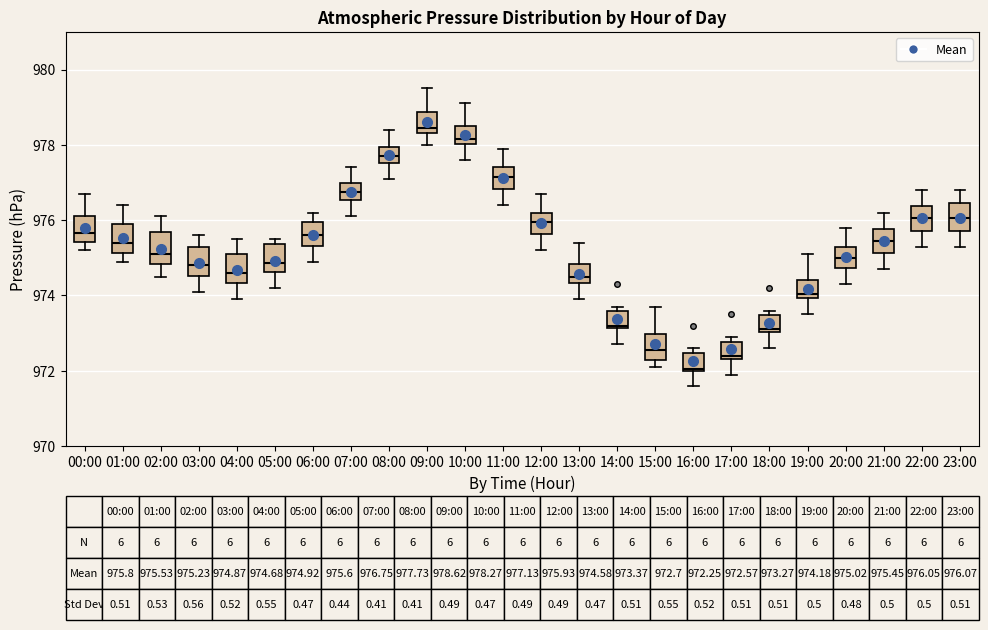

Which box has the highest median line?

09:00